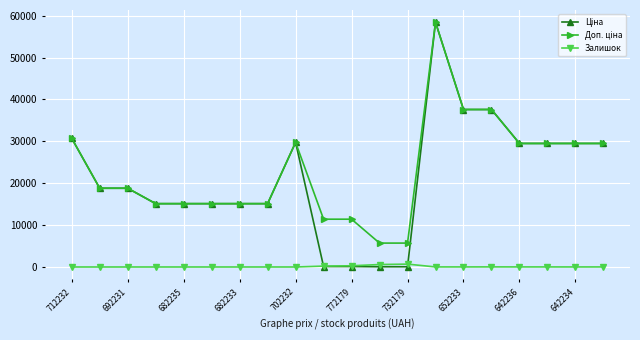

Does the chart have visible grid lines?

Yes